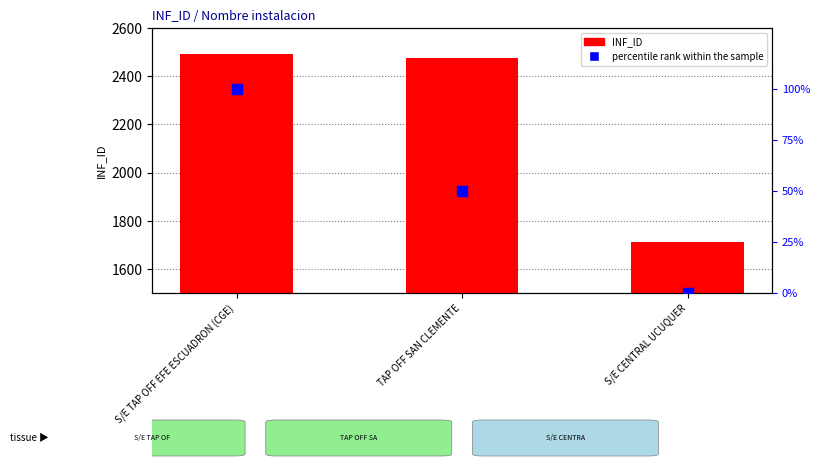

At how many categories does at least one series exceed 1928?

2